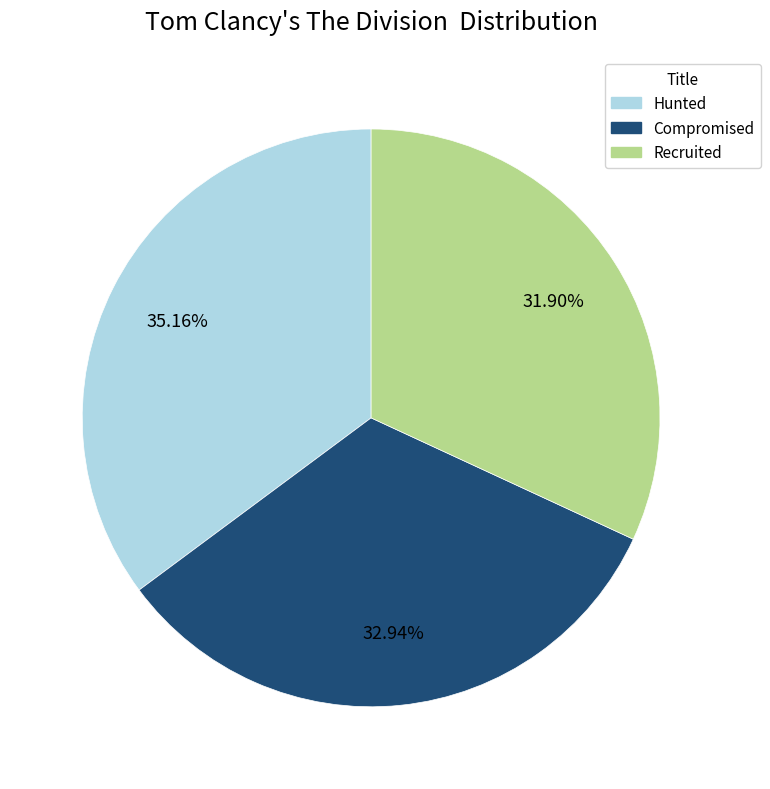

Is there a majority slice in this chart?

No